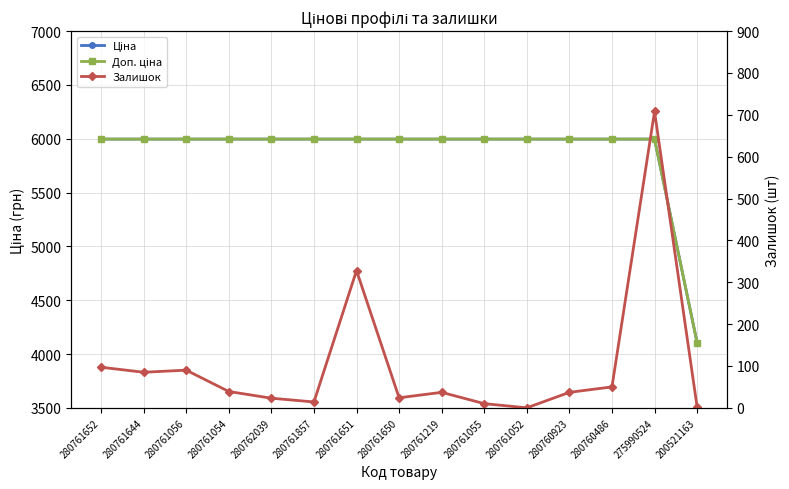

Reading left to right, extract all data points from this chart.

Ціна: 5996.8	5996.8	5996.8	5996.8	5996.8	5996.8	5996.8	5996.8	5996.8	5996.8	5996.8	5996.8	5996.8	5996.8	4104.5
Доп. ціна: 5996.8	5996.8	5996.8	5996.8	5996.8	5996.8	5996.8	5996.8	5996.8	5996.8	5996.8	5996.8	5996.8	5996.8	4105.0
Залишок: 97.0	85.0	90.0	39.0	23.0	14.0	328.0	24.0	37.0	10.0	0.0	37.0	50.0	708.0	2.0